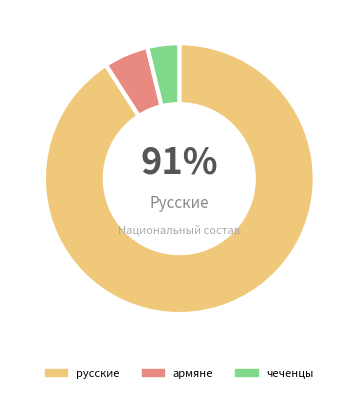

Which slice is the smallest?

чеченцы